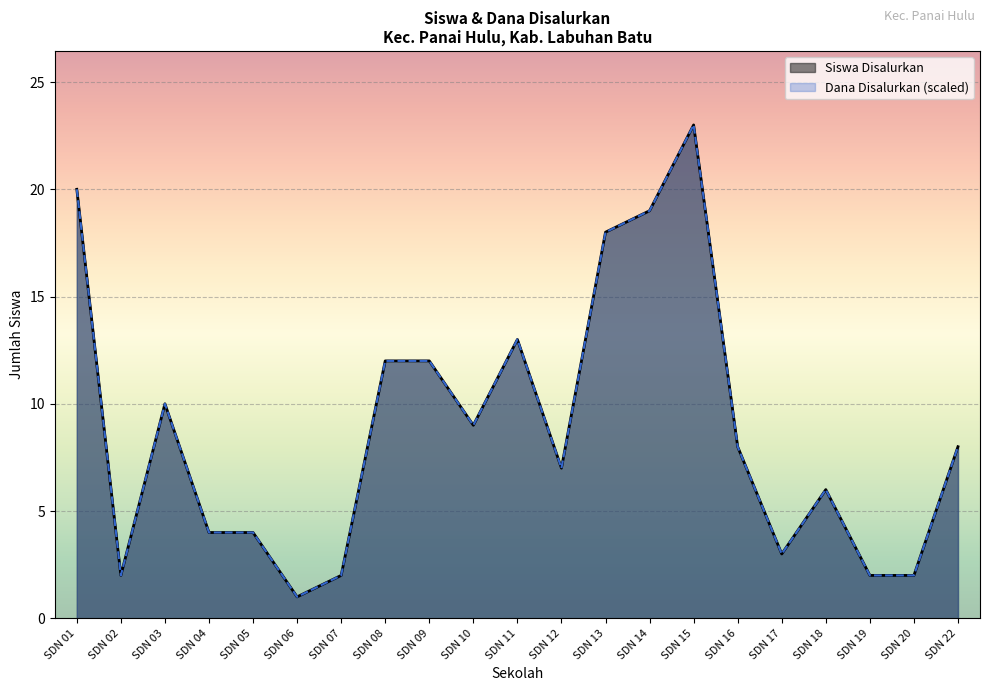

At how many categories does at least one series exceed 9?

8